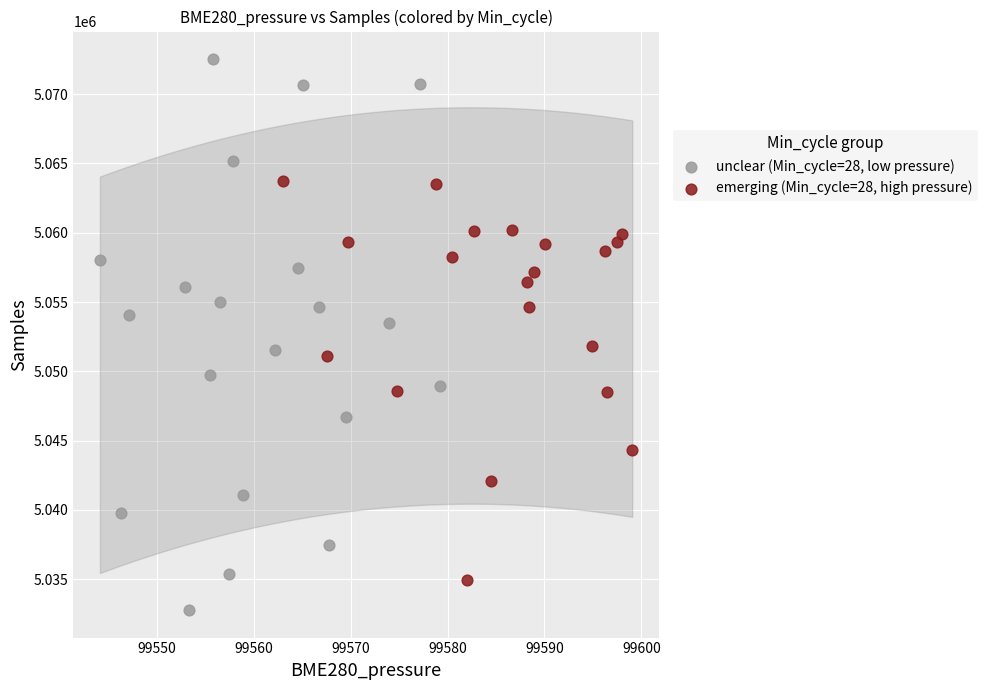

Which series reaches the maximum Y coordinate?

unclear (Min_cycle=28, low pressure)